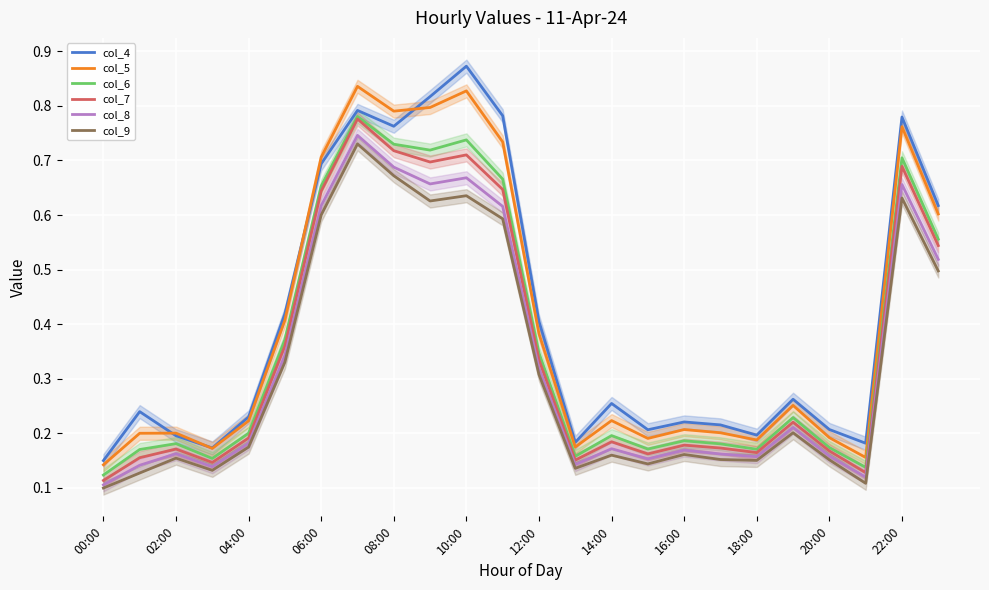

What is the difference between the highest and lowest values at 19?

0.1